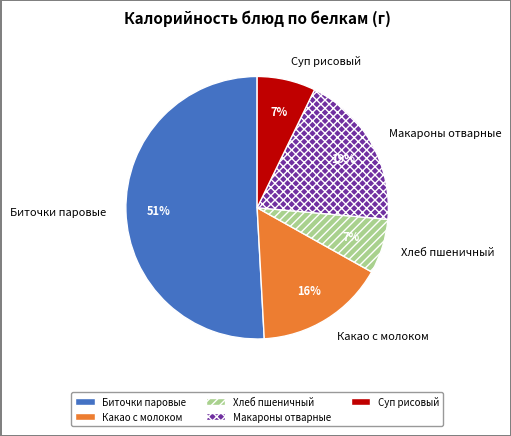

Do Какао с молоком and Хлеб пшеничный together represent more than half of the pie?

No